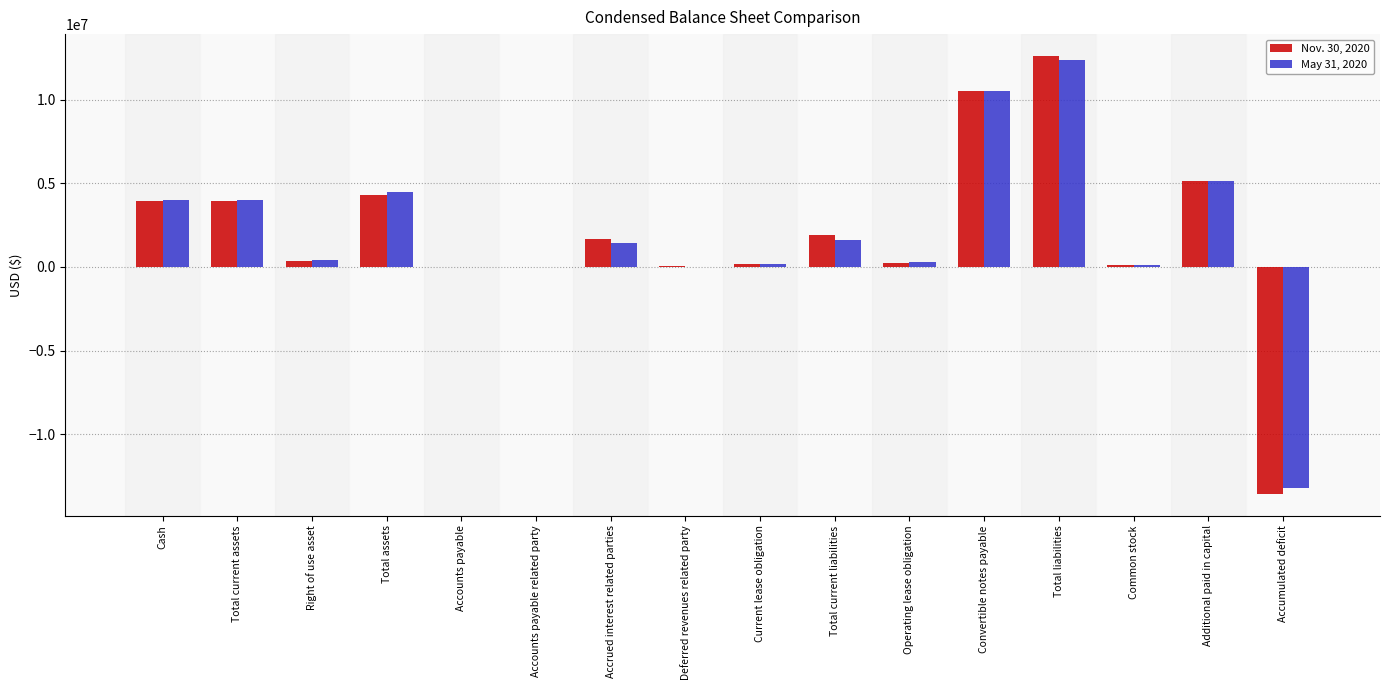

What is the total value across all series at Accumulated deficit?

-26757991